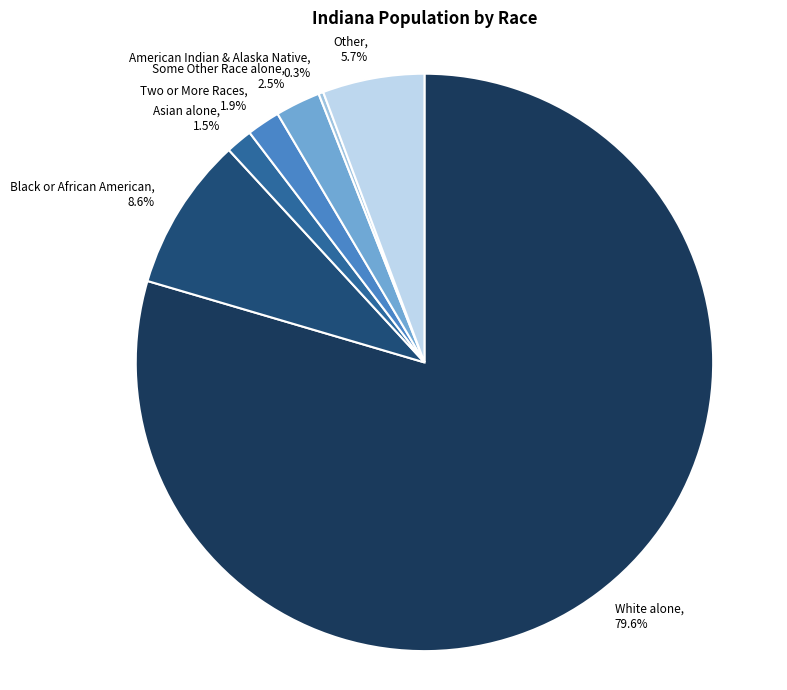

Is there a majority slice in this chart?

Yes